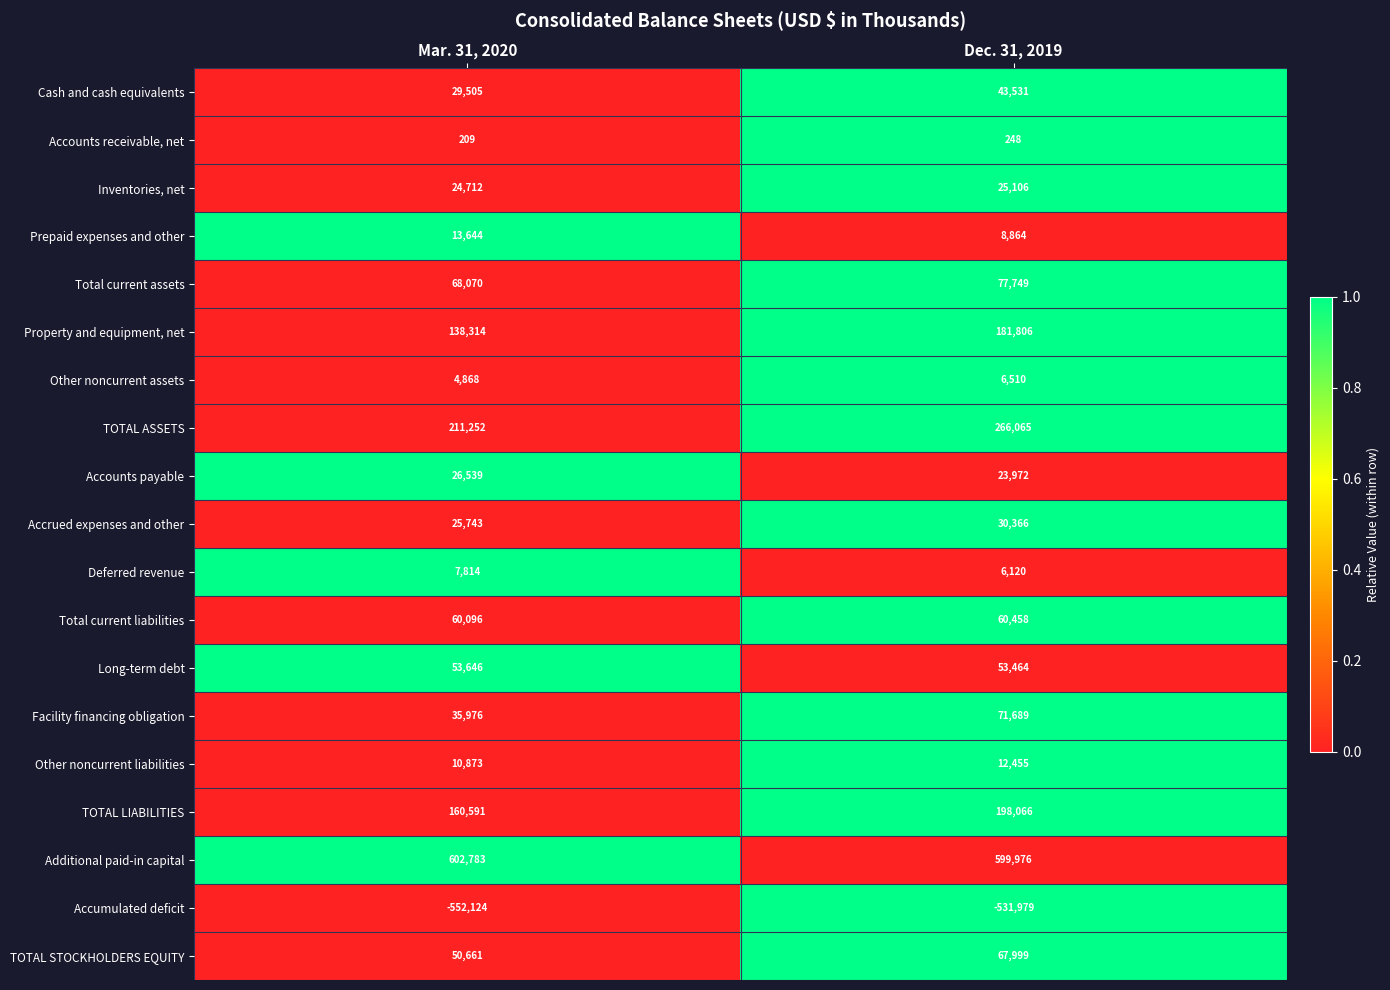

Rank the series at Dec. 31, 2019 from highest to lowest value.

Additional paid-in capital, TOTAL ASSETS, TOTAL LIABILITIES, Property and equipment, net, Total current assets, Facility financing obligation, TOTAL STOCKHOLDERS EQUITY, Total current liabilities, Long-term debt, Cash and cash equivalents, Accrued expenses and other, Inventories, net, Accounts payable, Other noncurrent liabilities, Prepaid expenses and other, Other noncurrent assets, Deferred revenue, Accounts receivable, net, Accumulated deficit